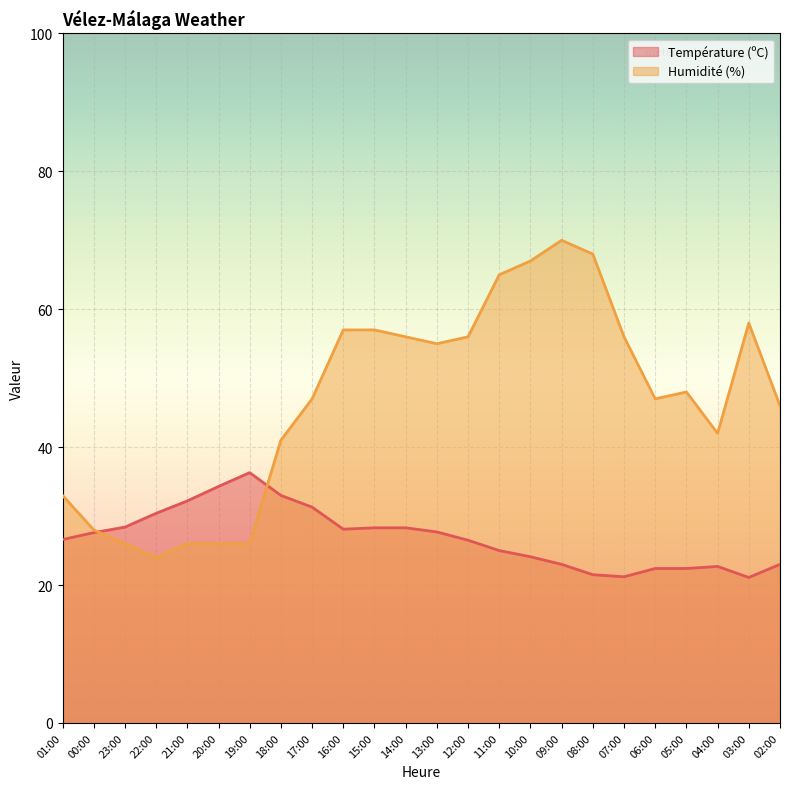

How many series are shown in this chart?

2